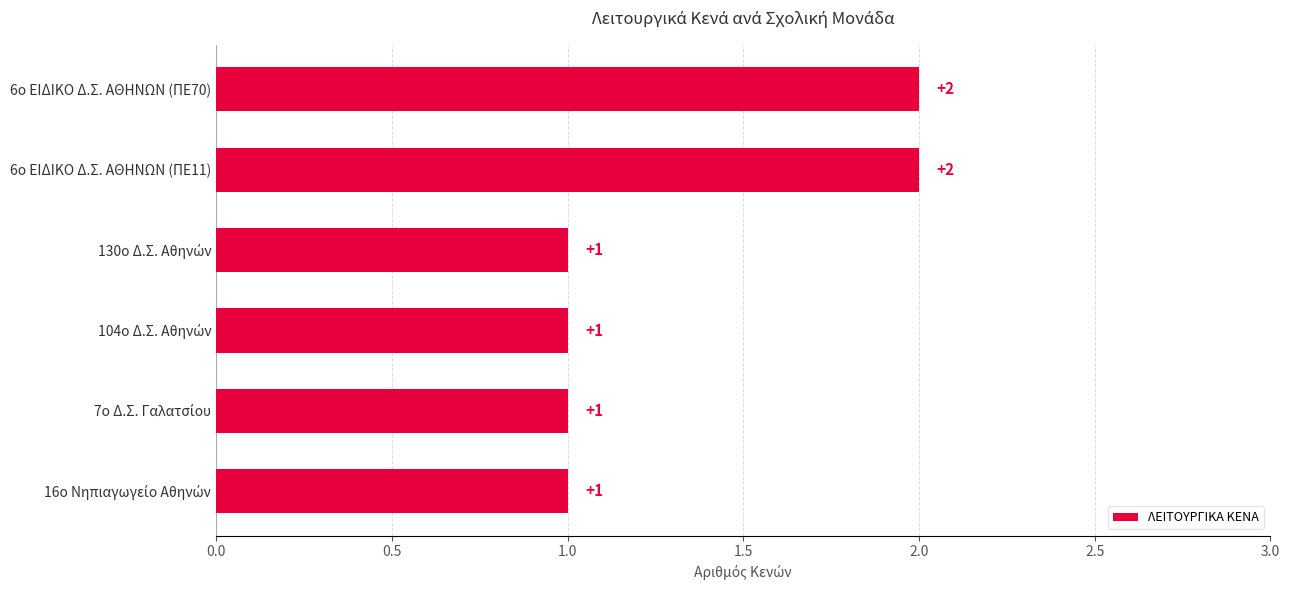

What is the value of the 3rd bar from the top?

1